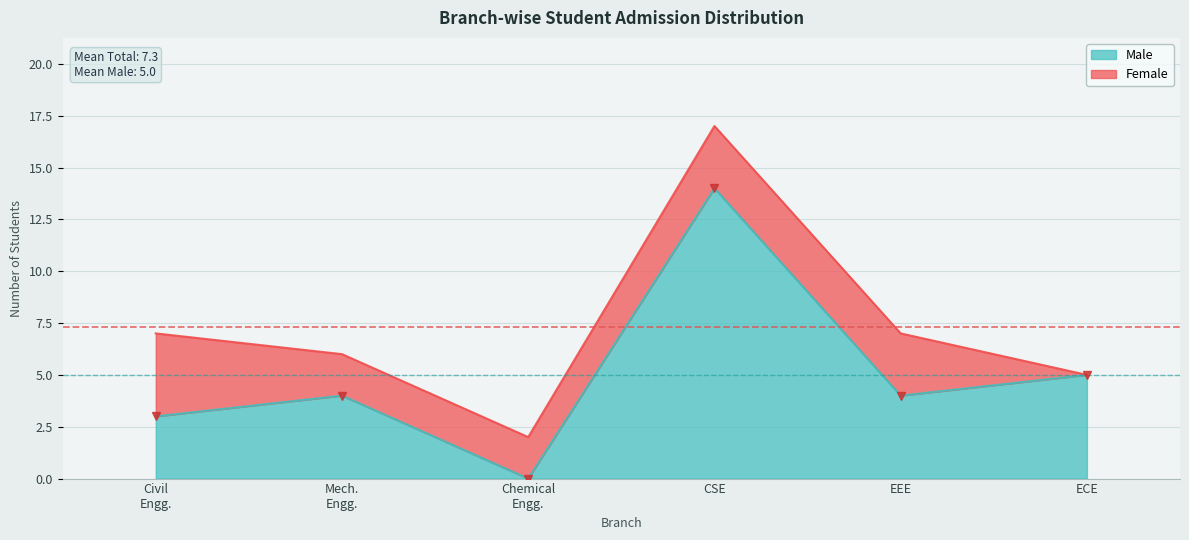

What is the value of the 4th point from the left?

14